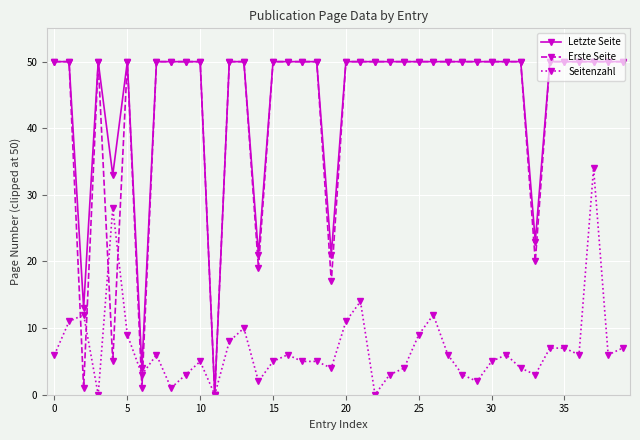

Reading right to left, what are all the values shown in this chart?

Letzte Seite: 50	50	50	50	50	50	23	50	50	50	50	50	50	50	50	50	50	50	50	50	21	50	50	50	50	21	50	50	0	50	50	50	50	4	50	33	50	13	50	50
Erste Seite: 50	50	50	50	50	50	20	50	50	50	50	50	50	50	50	50	50	50	50	50	17	50	50	50	50	19	50	50	0	50	50	50	50	1	50	5	50	1	50	50
Seitenzahl: 7	6	34	6	7	7	3	4	6	5	2	3	6	12	9	4	3	0	14	11	4	5	5	6	5	2	10	8	0	5	3	1	6	3	9	28	0	12	11	6